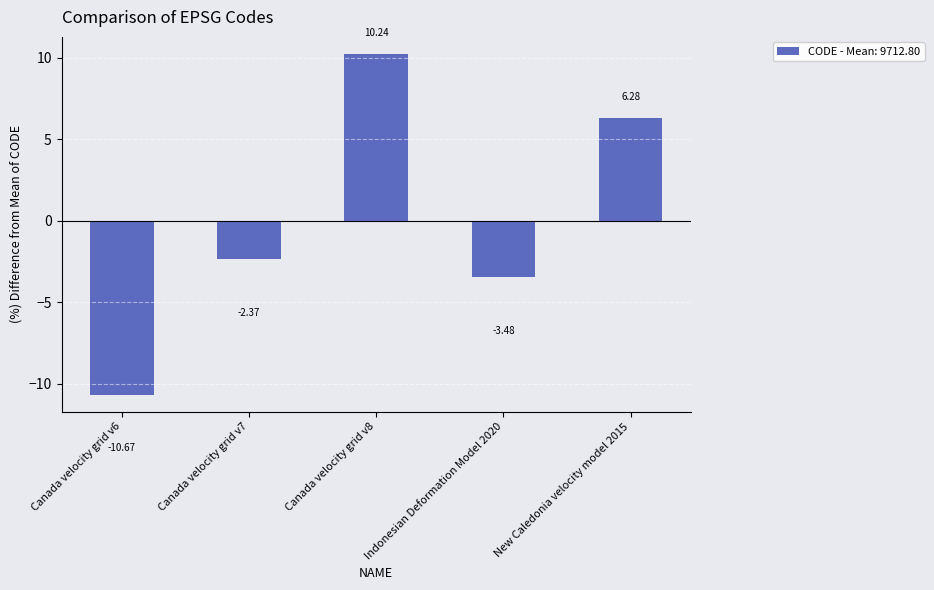

What is the sum of the values at Canada velocity grid v8 and Indonesian Deformation Model 2020?

6.8